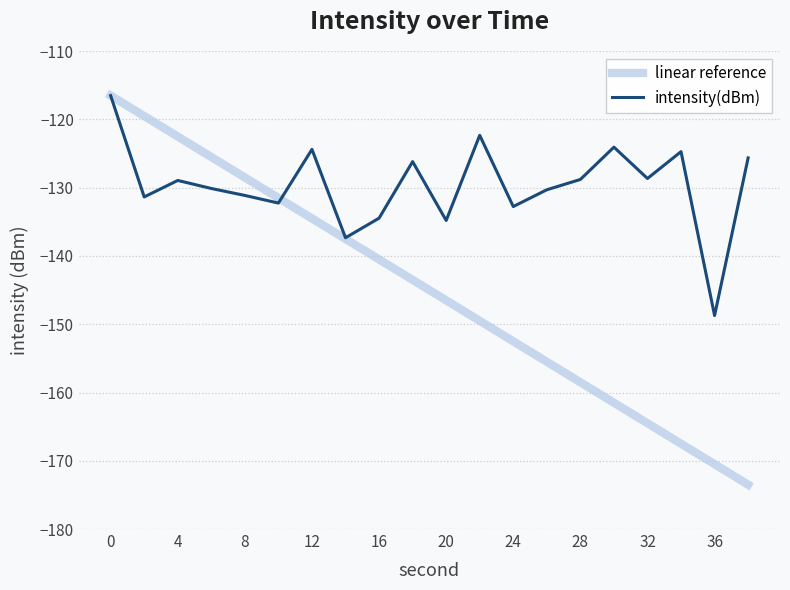

Rank the series by their average value, from lowest to highest.

linear reference, intensity(dBm)